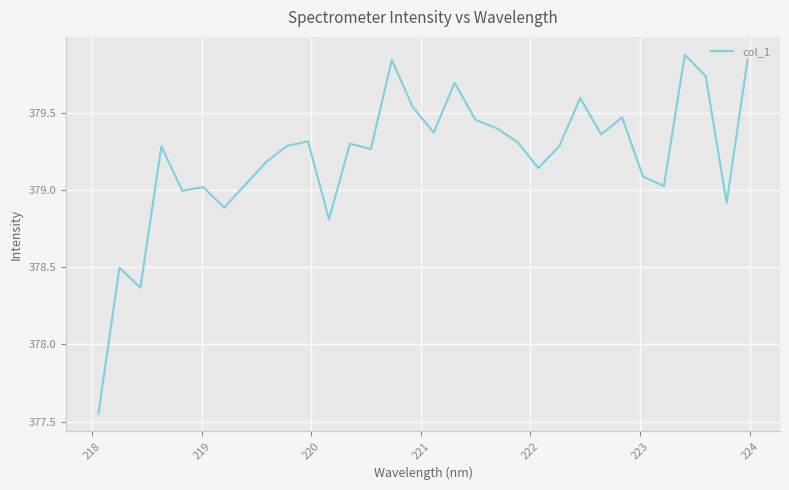

True or false: there are more than 1 points higher than both neighbors.

True